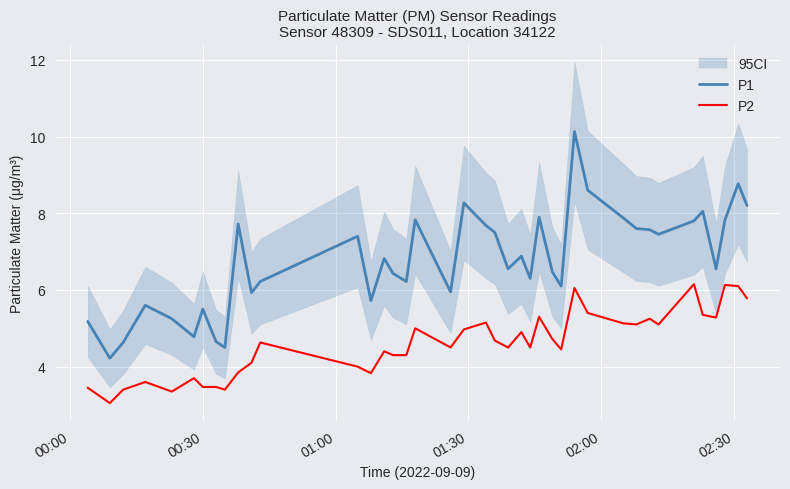

True or false: P2 and P1 intersect in this chart.

False